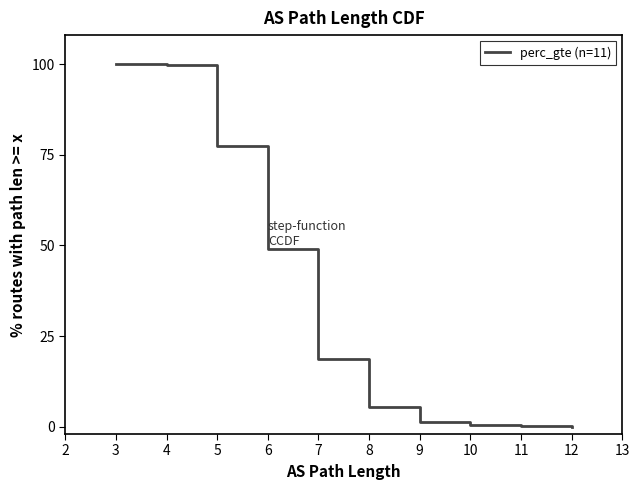

Is it true that the value at 11 is 0.0?

False